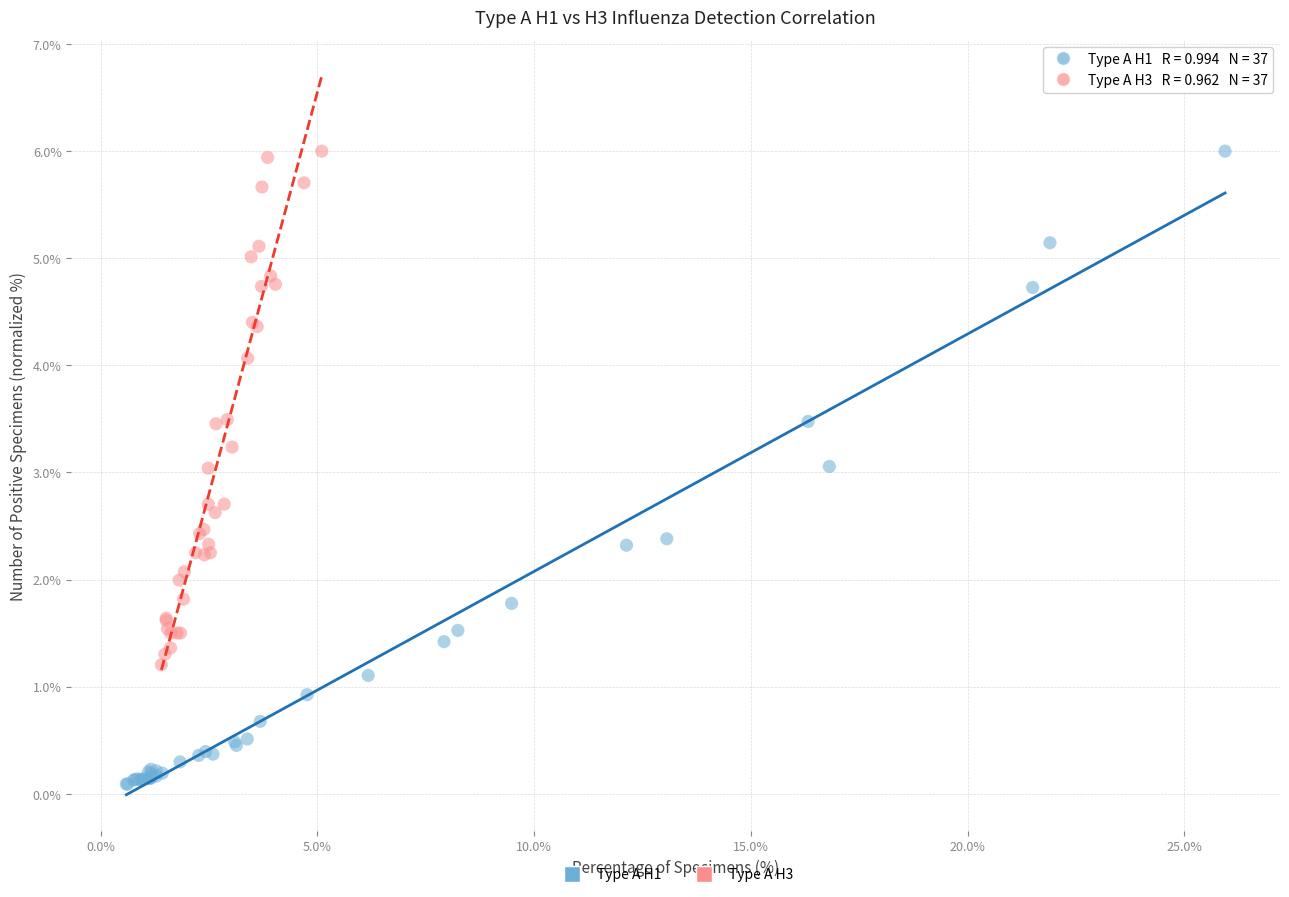

Which series reaches the minimum Y coordinate?

Type A H1